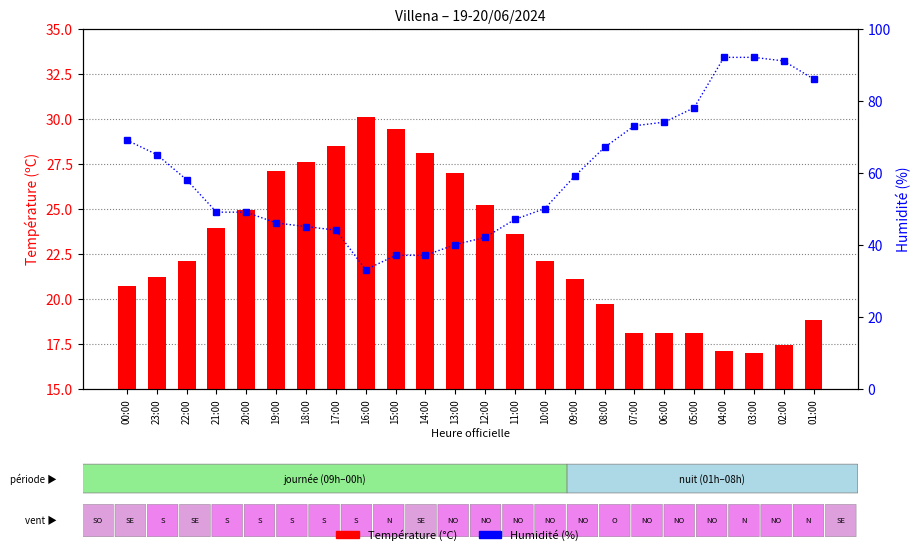

What is the spread (max minus min) of values at 23:00?

43.8